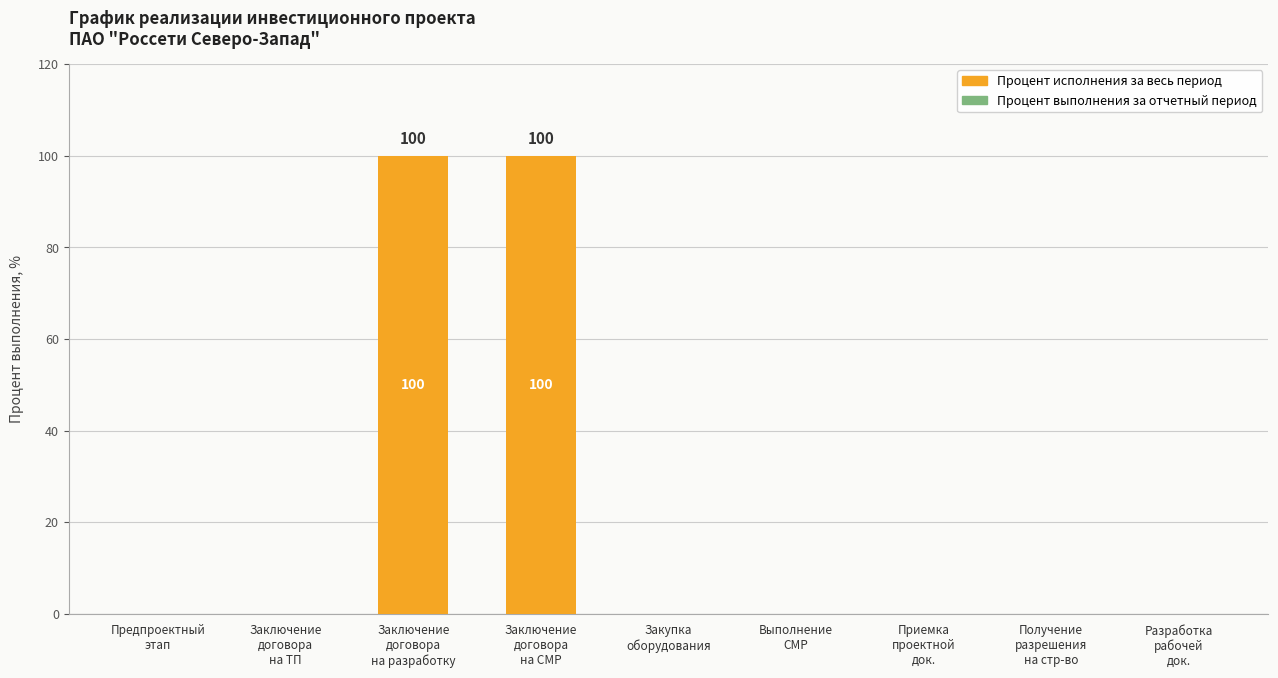

What is the maximum value shown in the chart?

100